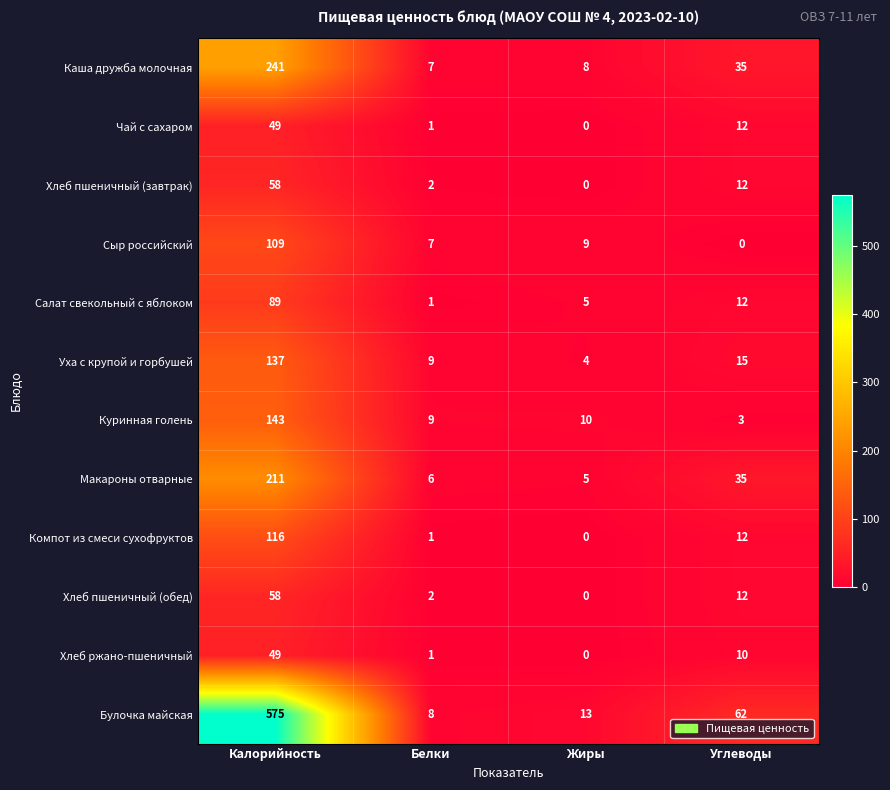

What is the greatest value displayed?

575